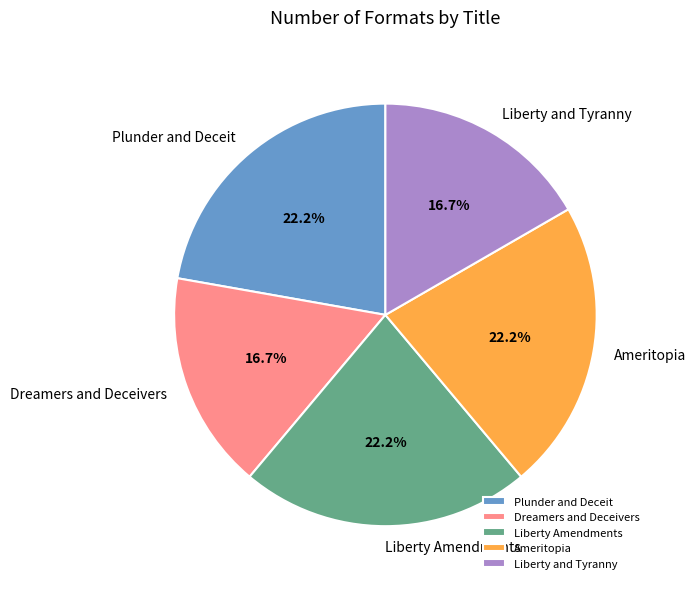

Count the number of slices in the pie.

5